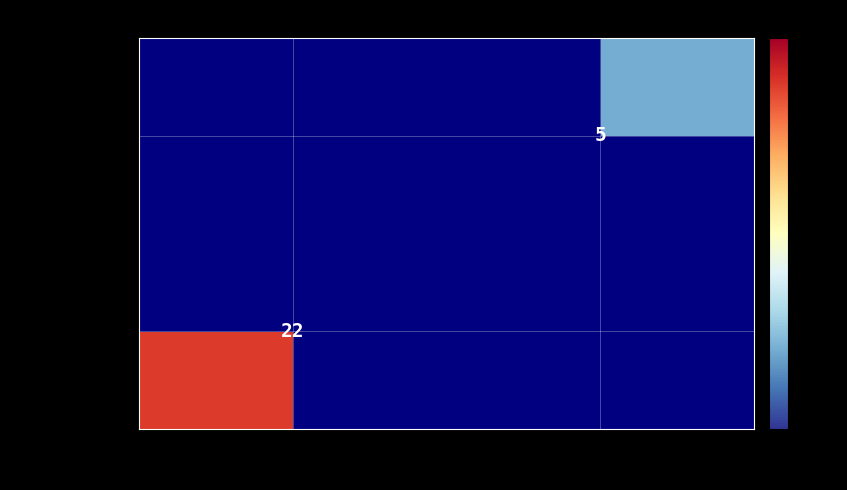

True or false: 74113fdaba40… has a value of 29 at -1.

False